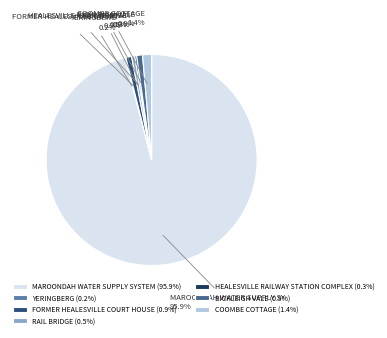

How many segments does this pie chart have?

7